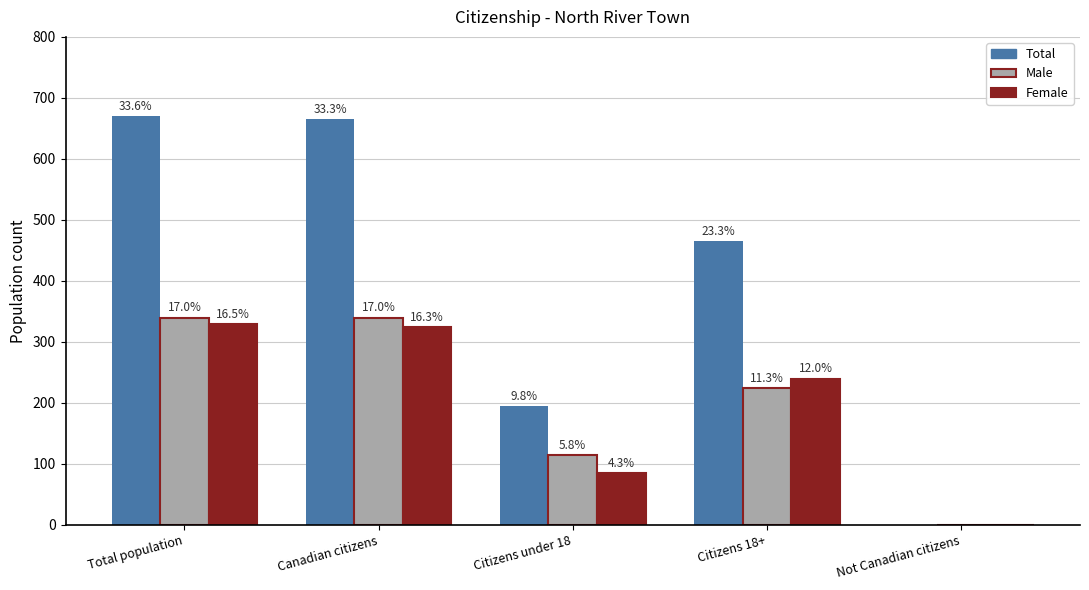

Which series has the largest total across all categories?

Total